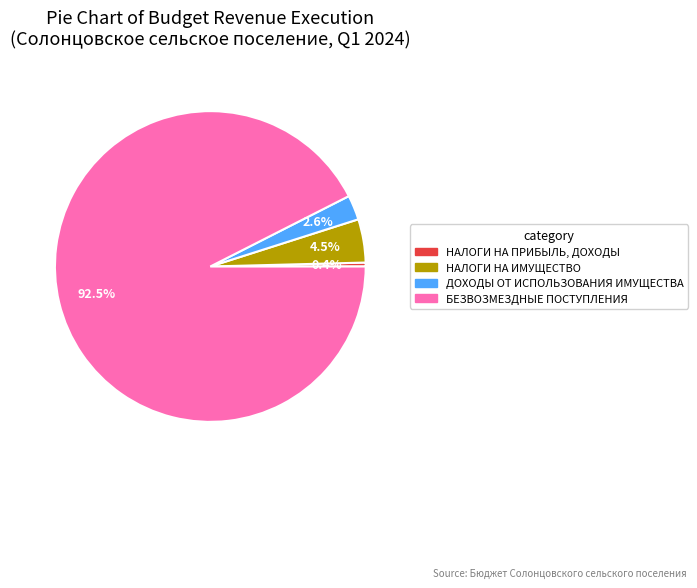

To the nearest percent, what is the difference between the largest and smallest slice percentages?

92%